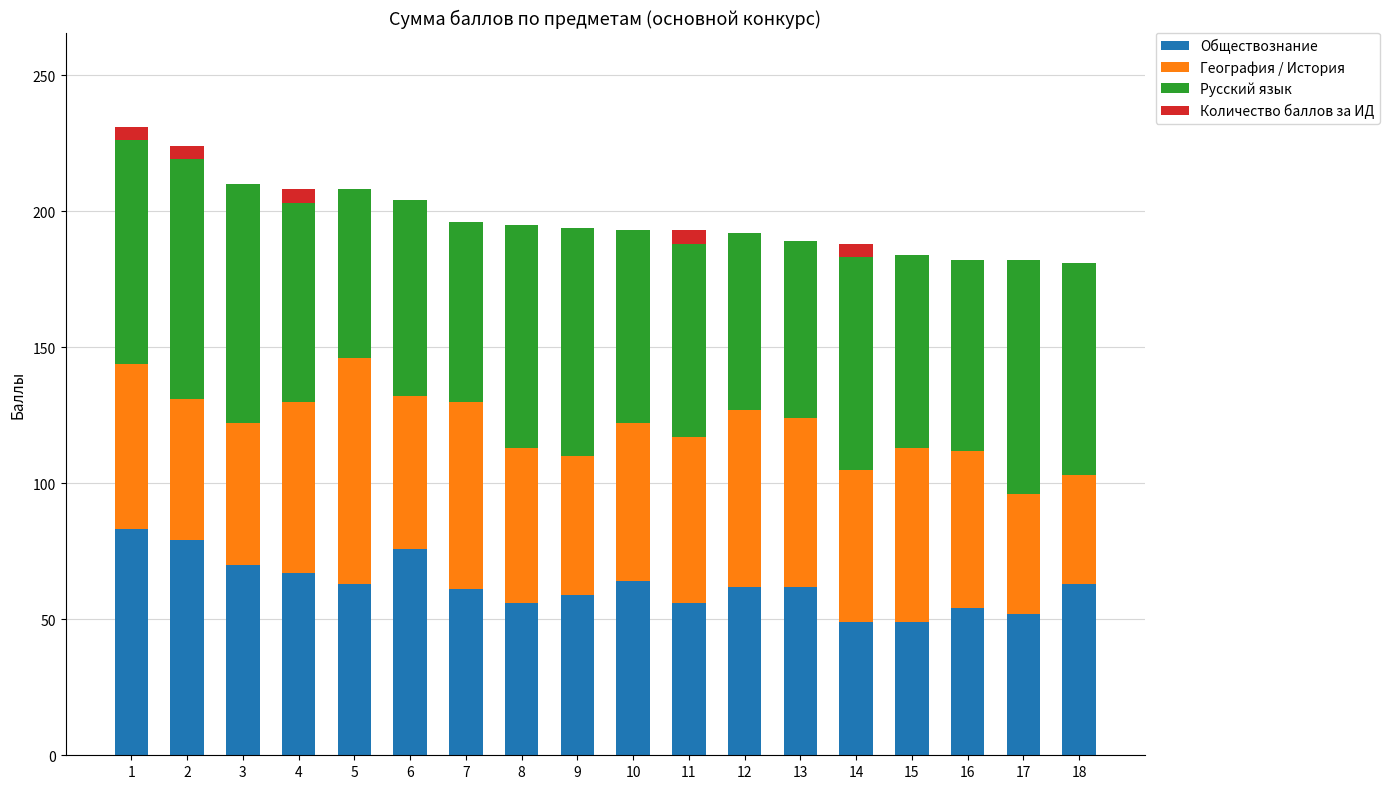

What is the total value across all series at 13?

189